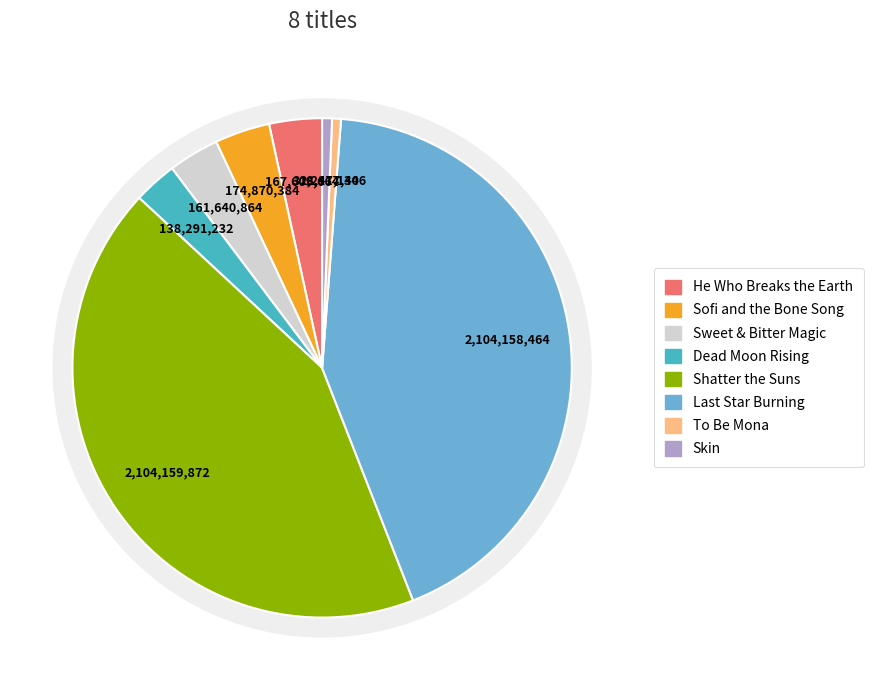

How many slices are in this pie chart?

8